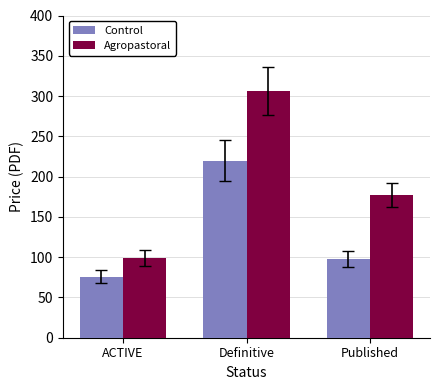

At which label is Control closest to 148?

Published